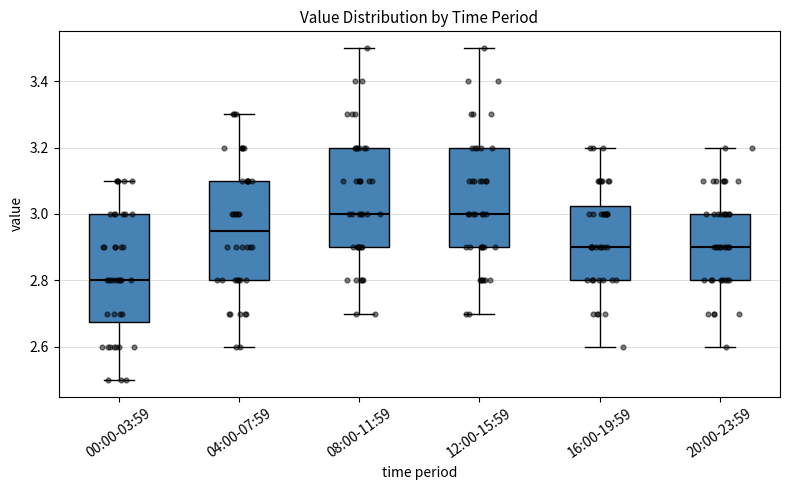

Comparing the boxes themselves (not the whiskers), which one is the tallest?

00:00-03:59